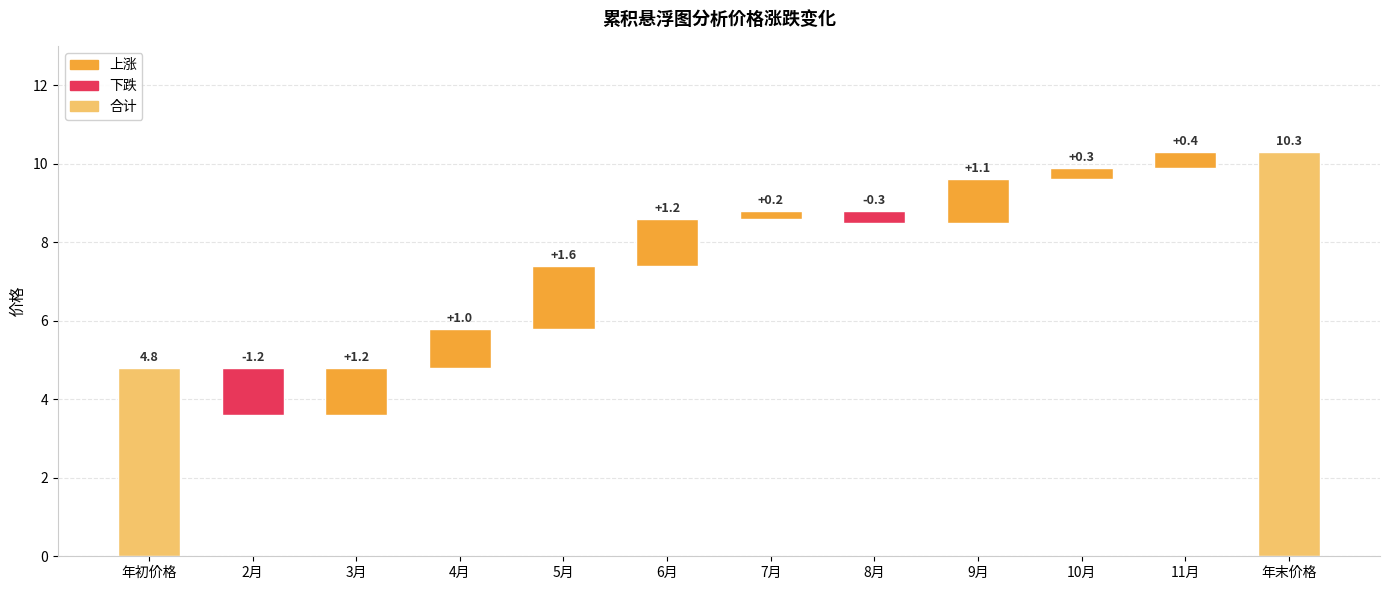

Where is 变化值 nearest to the value 4?

年初价格